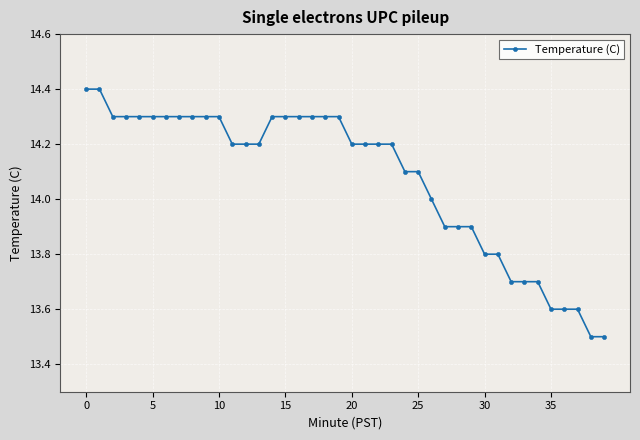

What is the maximum value shown in the chart?

14.4